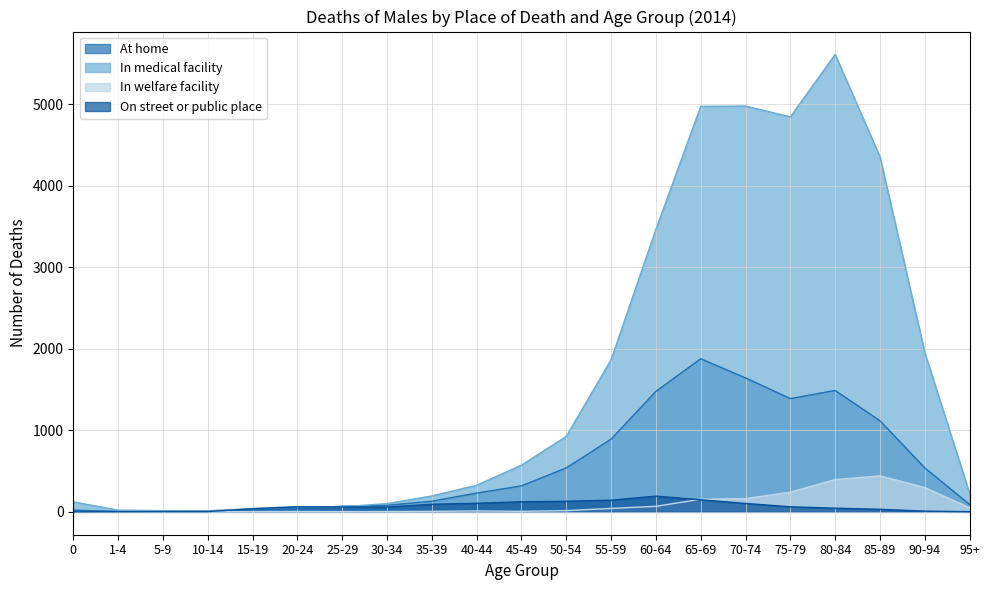

How many values in In welfare facility are above zero?

17